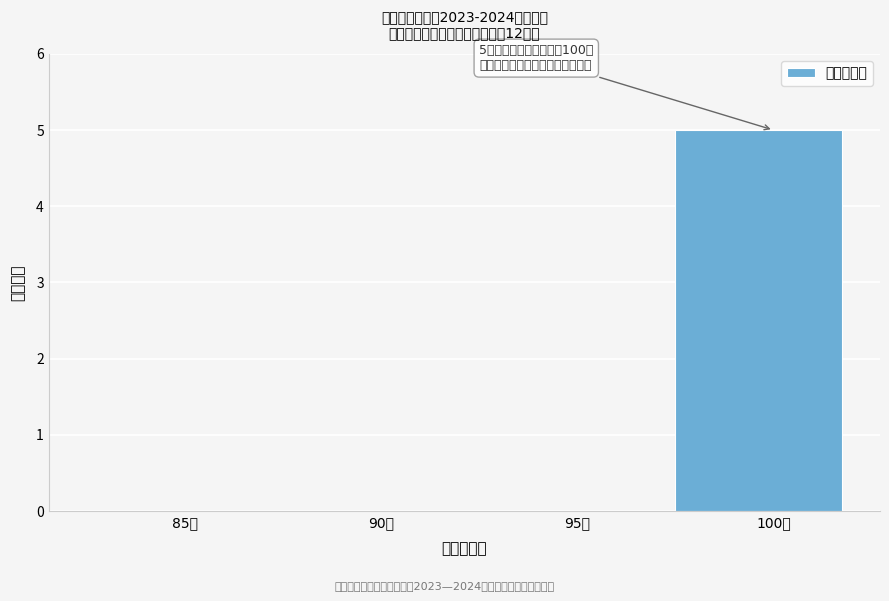

Reading left to right, list all the values displayed in this chart.

85分=0	90分=0	95分=0	100分=5